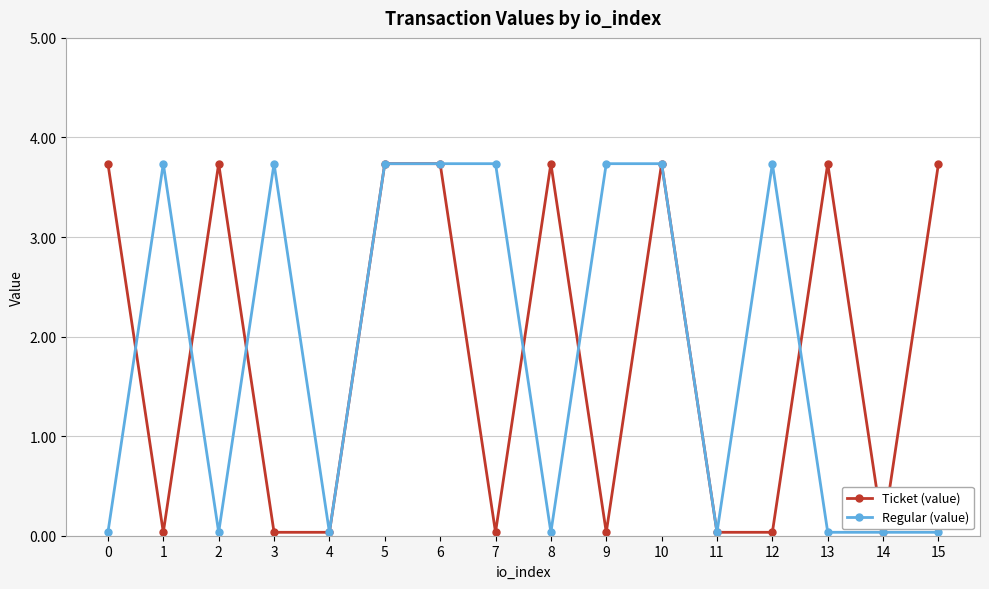

What is the average value of the Ticket (value) series?

1.9